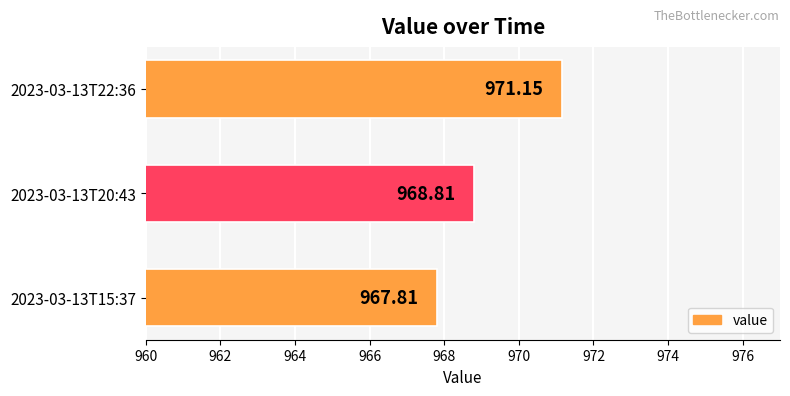

List the labels in order of value, largest first.

2023-03-13T22:36, 2023-03-13T20:43, 2023-03-13T15:37